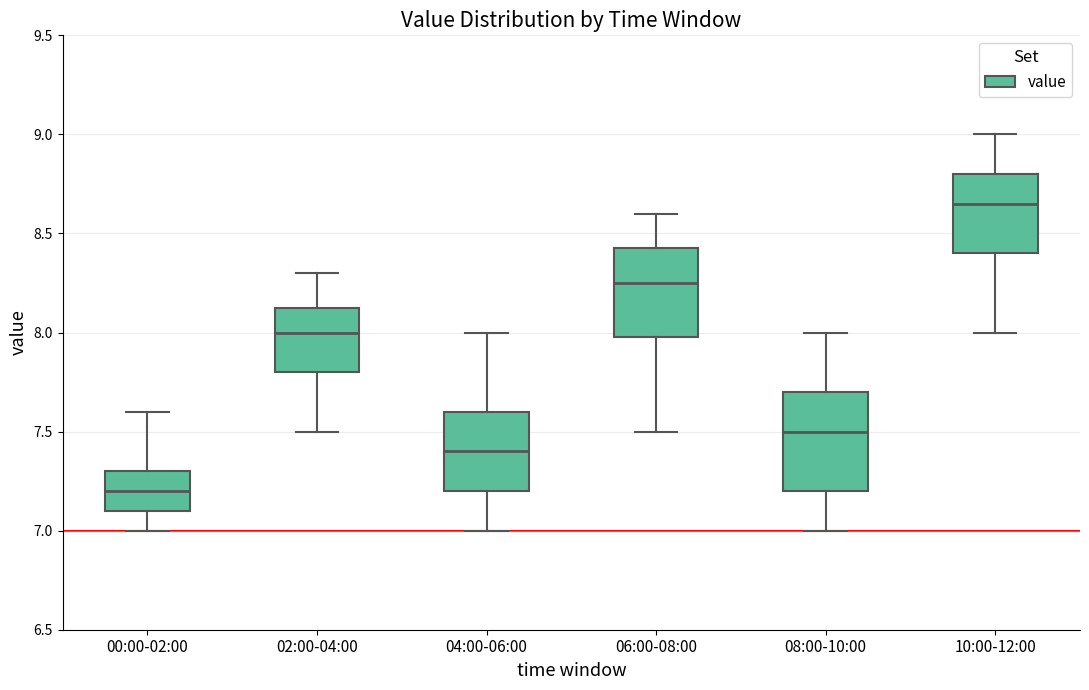

Reading left to right, transcribe this box plot: for each box, give where its median line is, the range the box spans, and where its two whiskers end, as read against the y-axis. The values are not printed on the chart, so give them approximately, as read against the axis.

00:00-02:00: median 7.20, box 7.10 to 7.30, whiskers 7.00 to 7.60
02:00-04:00: median 8.00, box 7.80 to 8.15, whiskers 7.50 to 8.30
04:00-06:00: median 7.40, box 7.20 to 7.60, whiskers 7.00 to 8.00
06:00-08:00: median 8.25, box 8.00 to 8.45, whiskers 7.50 to 8.60
08:00-10:00: median 7.50, box 7.20 to 7.70, whiskers 7.00 to 8.00
10:00-12:00: median 8.65, box 8.40 to 8.80, whiskers 8.00 to 9.00